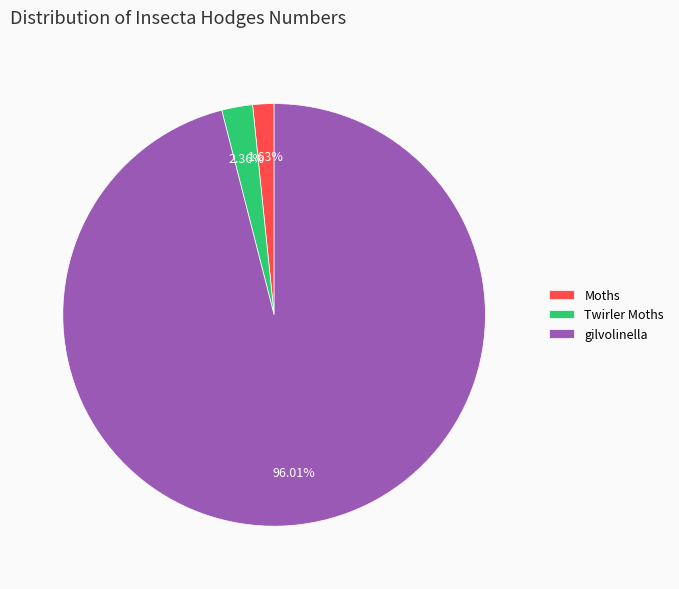

Is it true that Twirler Moths is 99% of the pie?

False